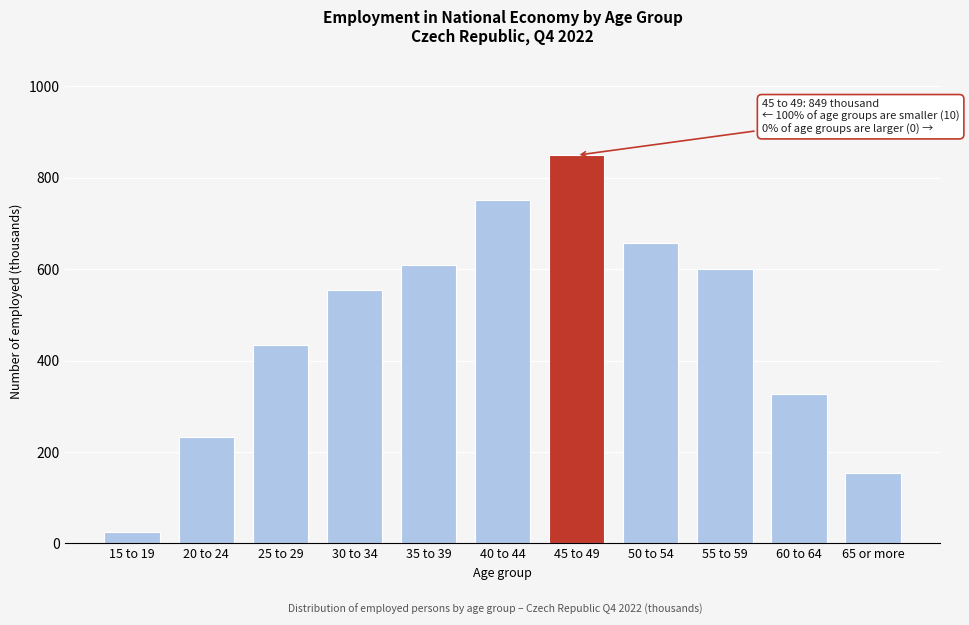

Reading left to right, what are all the values shown in this chart?

24.3	233.7	434.3	553.6	609.3	750.1	848.9	657.6	601.2	326.7	154.7